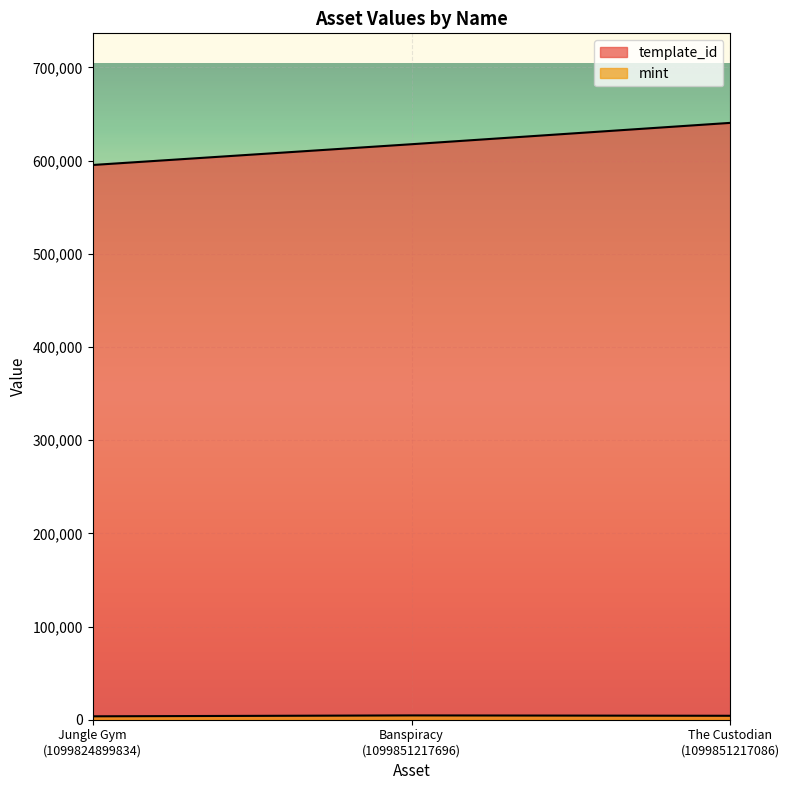

What is the label of the 1st point from the left?

Jungle Gym
(1099824899834)